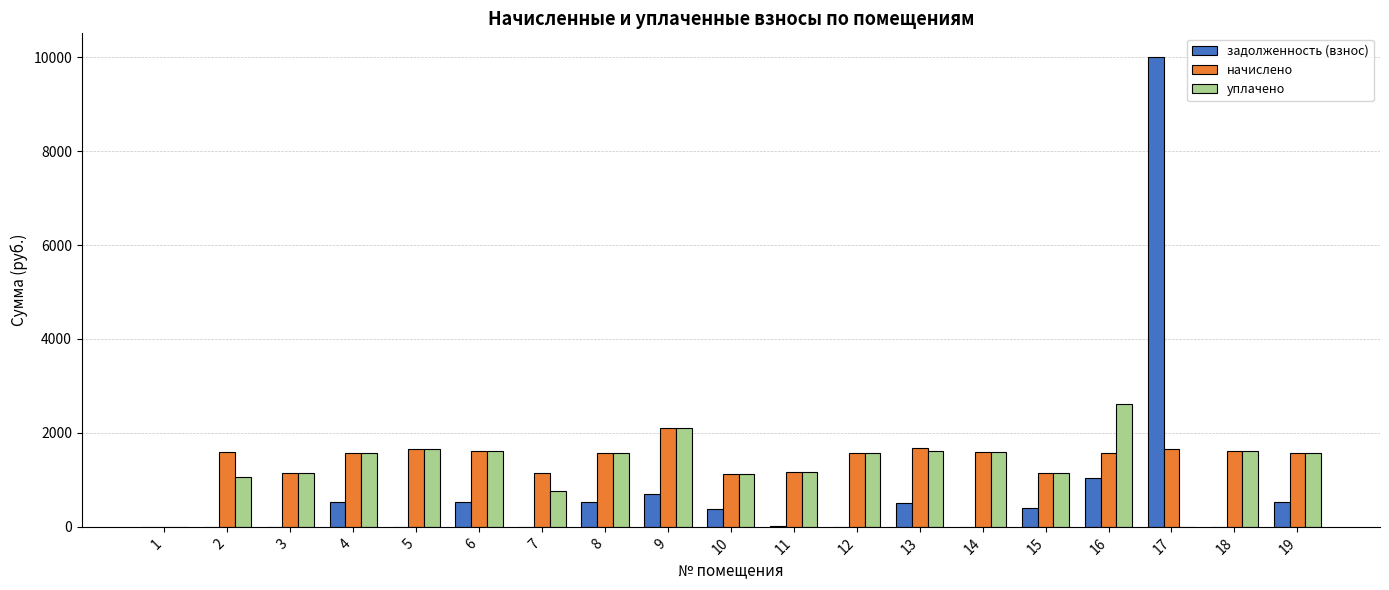

What is the total value across all series at 15?

2698.6